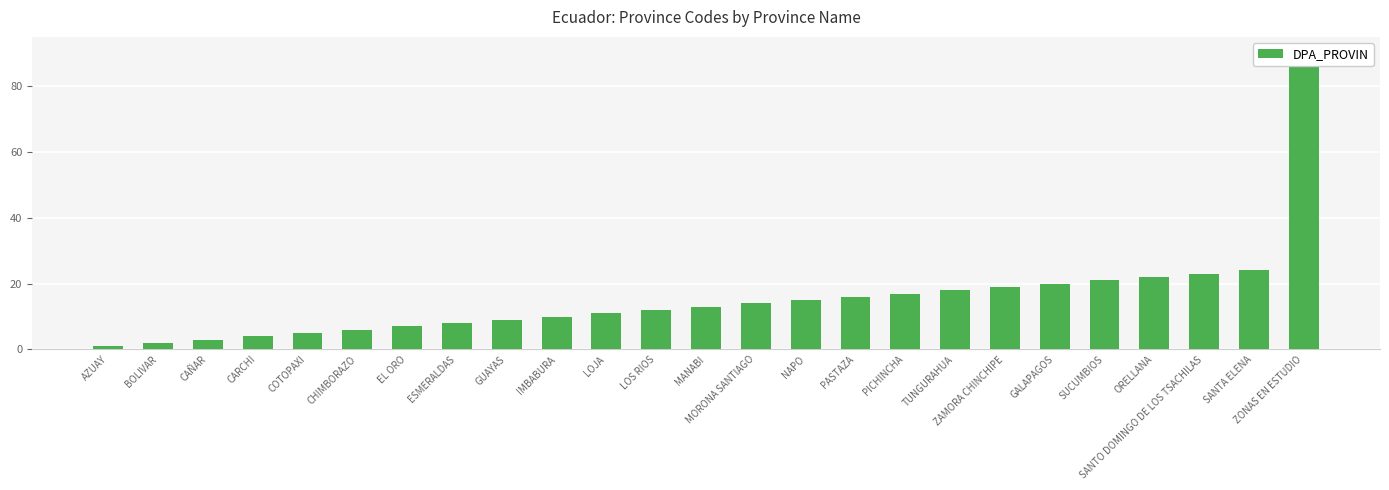

What is the difference between the maximum and second lowest values?

88